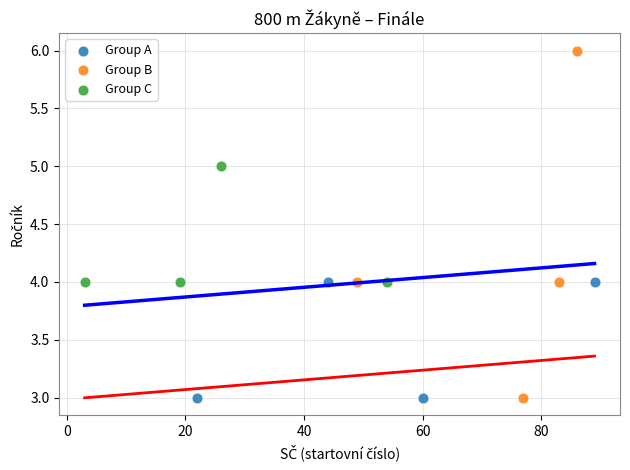

Which series reaches the maximum Y coordinate?

Group B